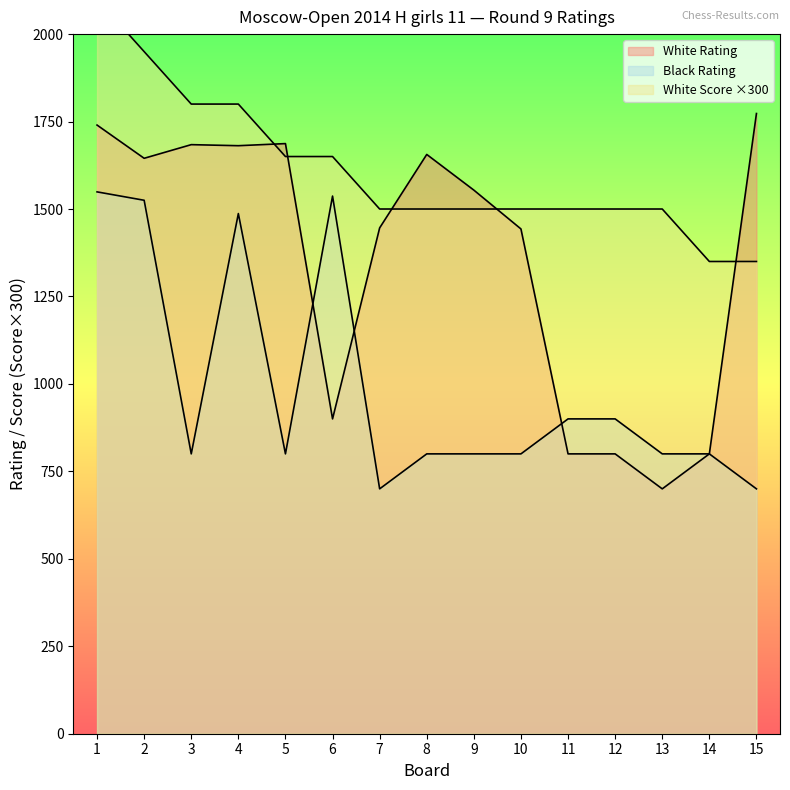

What are all the series names shown in the legend?

White Rating, Black Rating, White Score